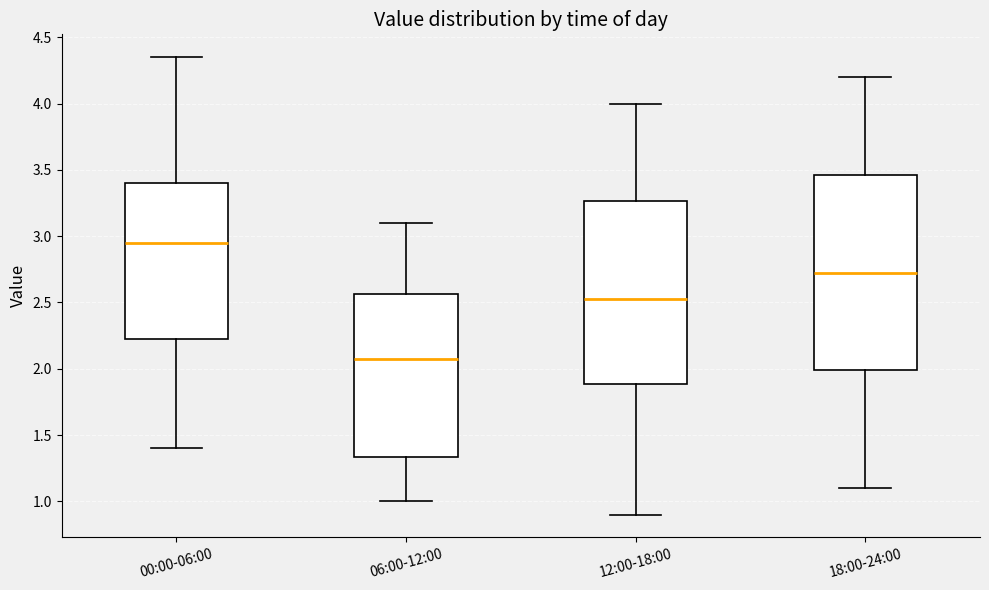

Comparing the boxes themselves (not the whiskers), which one is the tallest?

18:00-24:00